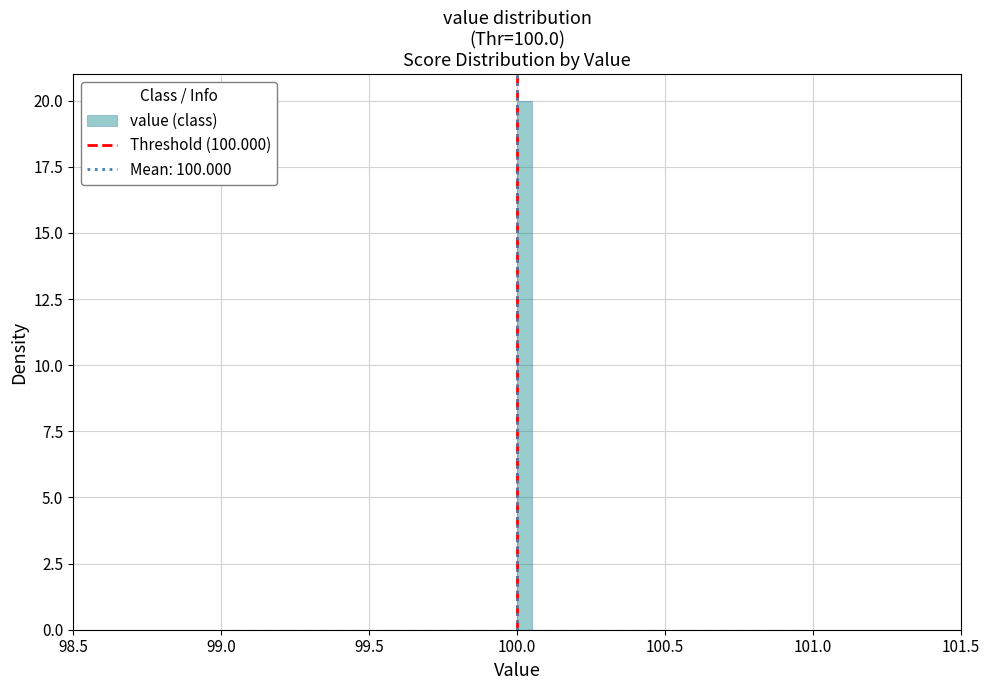

Around what value on the x-axis is the tallest bar? Give the approximate position of its centre, as read against the axis.

100.05